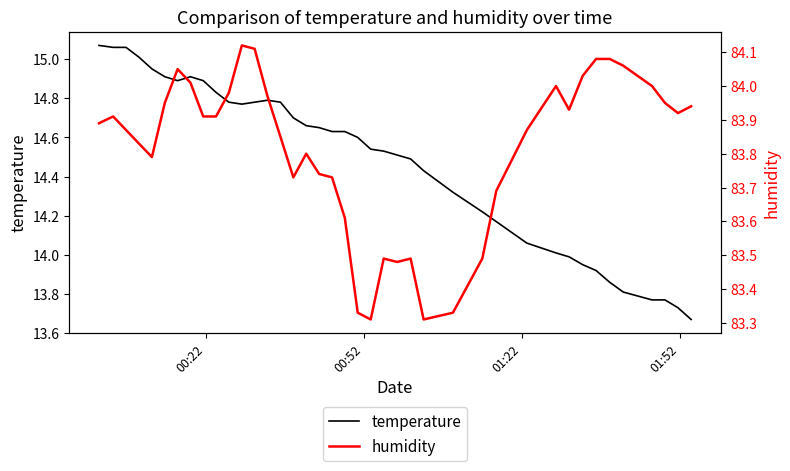

Where does the temperature series first go above 14?

00:22